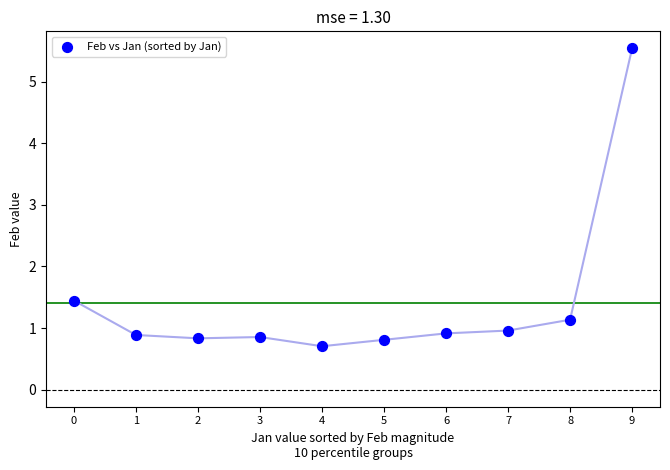

What is the range of Y values (max minus min)?

4.8